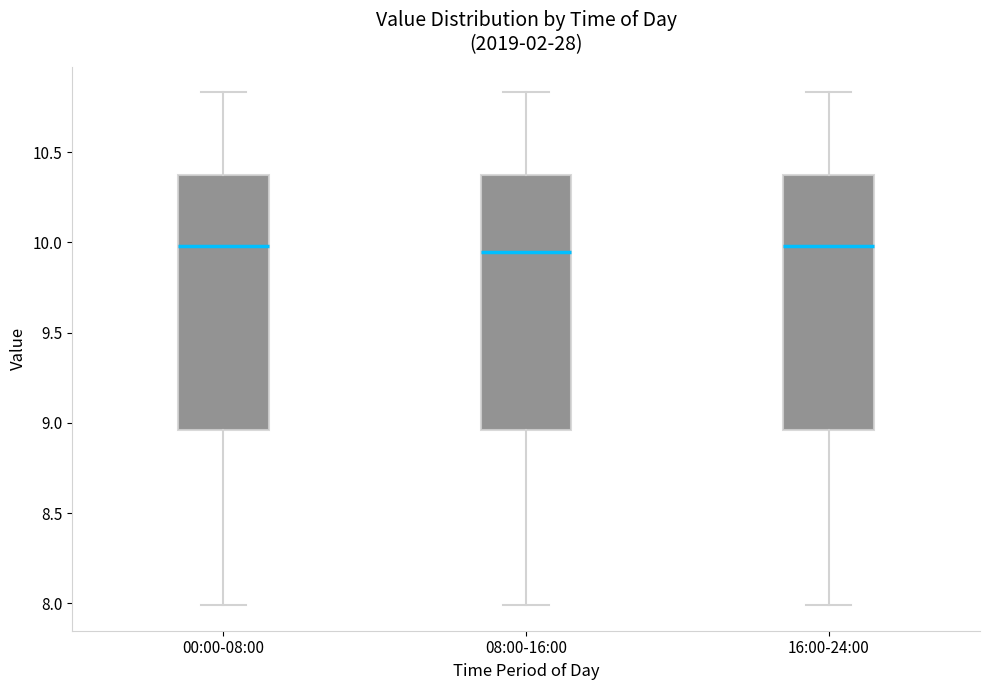

Where does the median line of the box for 08:00-16:00 sit on the y-axis? The values are not printed on the chart, so give them approximately, as read against the axis.

9.95